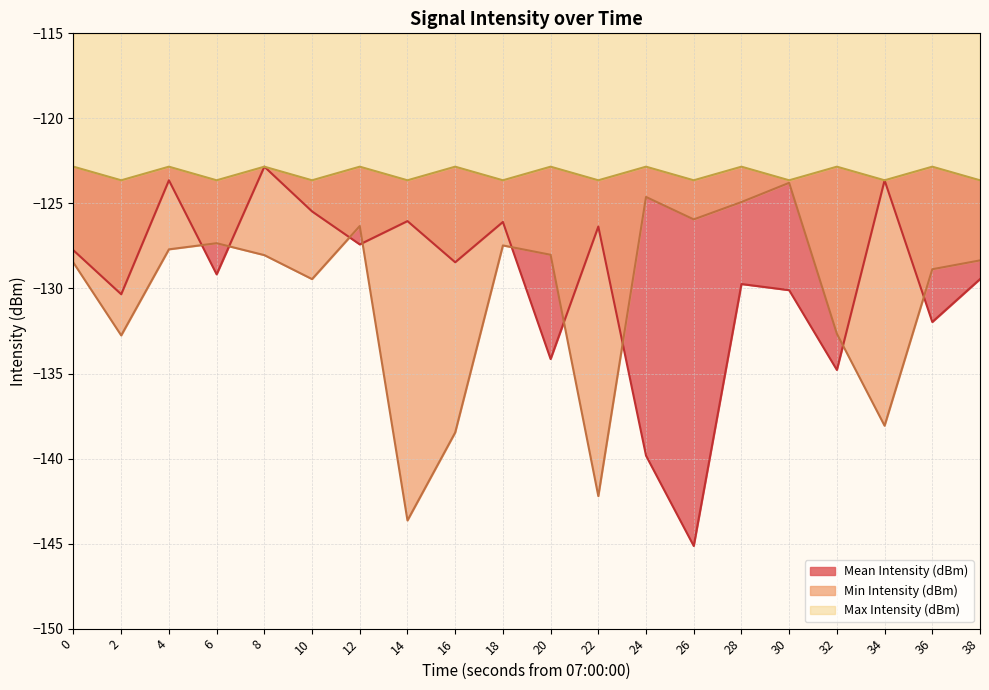

How many lines are shown in the chart?

3